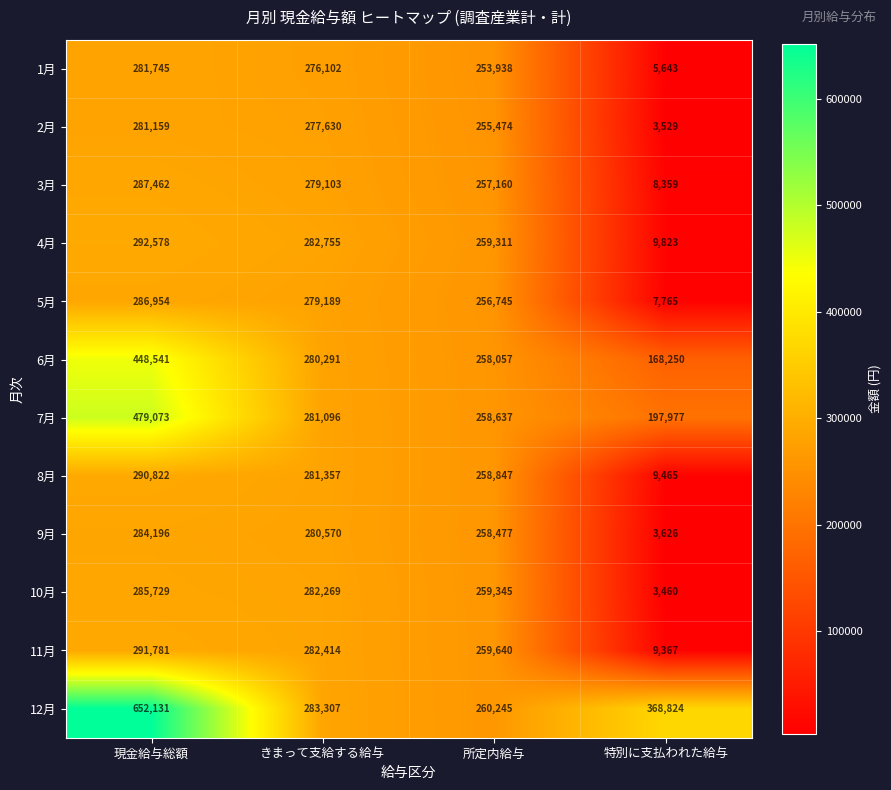

What is the sum of the 4月 values at きまって支給する給与 and 現金給与総額?

575333